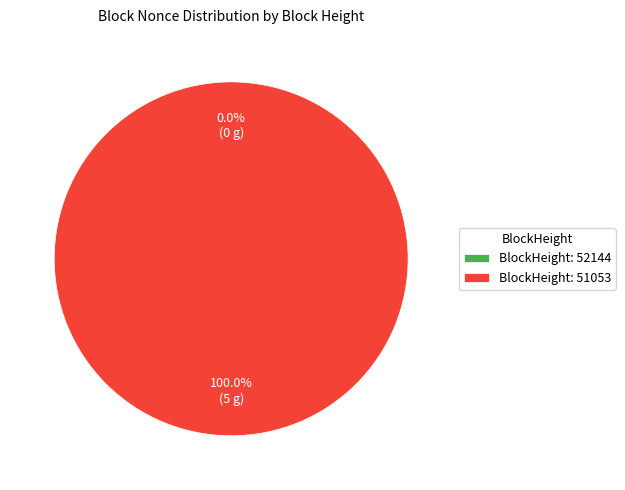

The 52144 slice represents 0% of the pie. True or false?

True